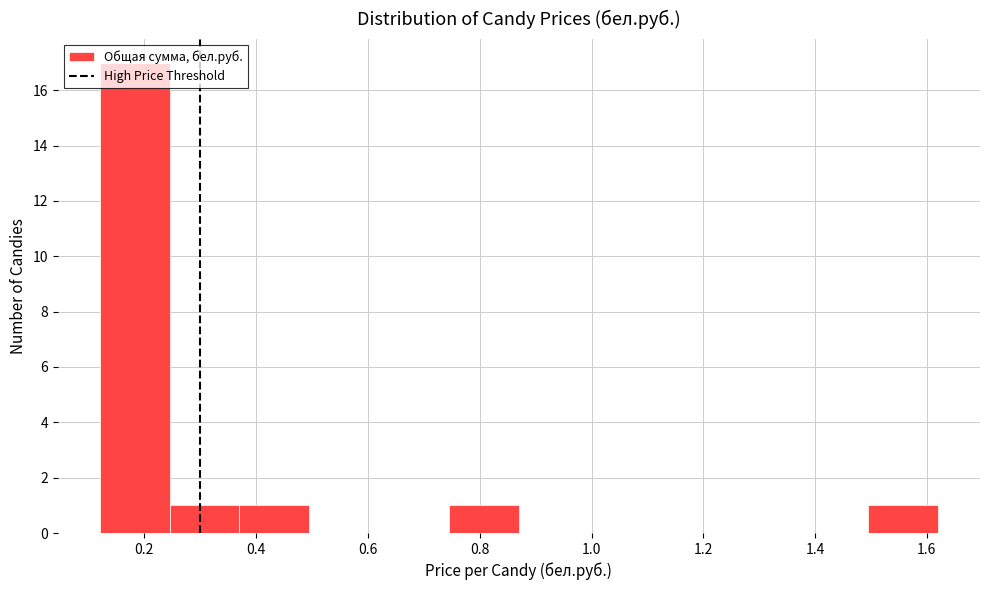

Which range on the x-axis has the tallest bar?

0.120 to 0.245